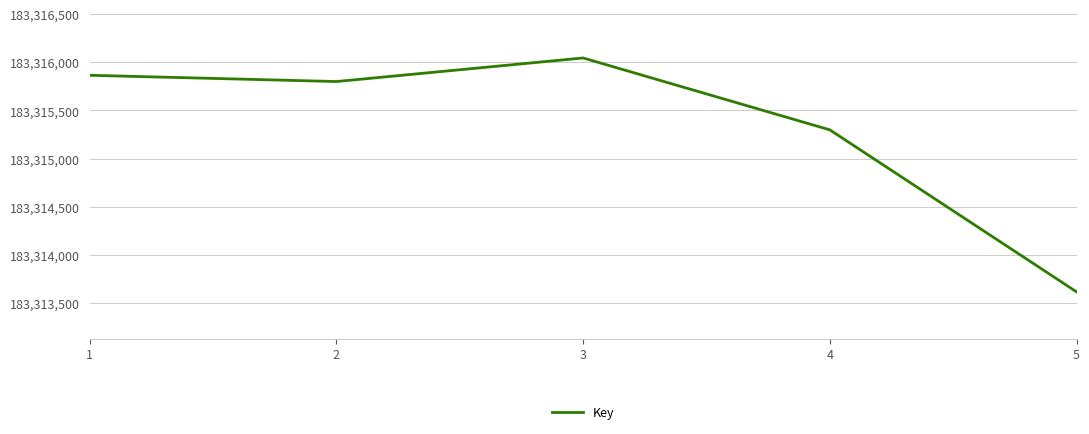

How many interior local valleys (lower than both neighbors) does the data have?

1